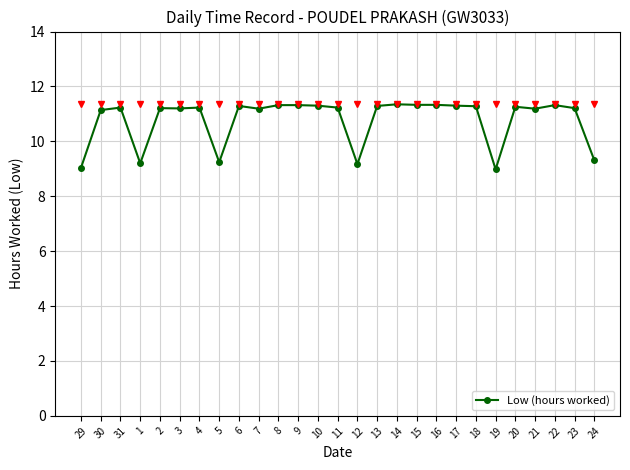

Which has a higher value, 8 or 3?

8